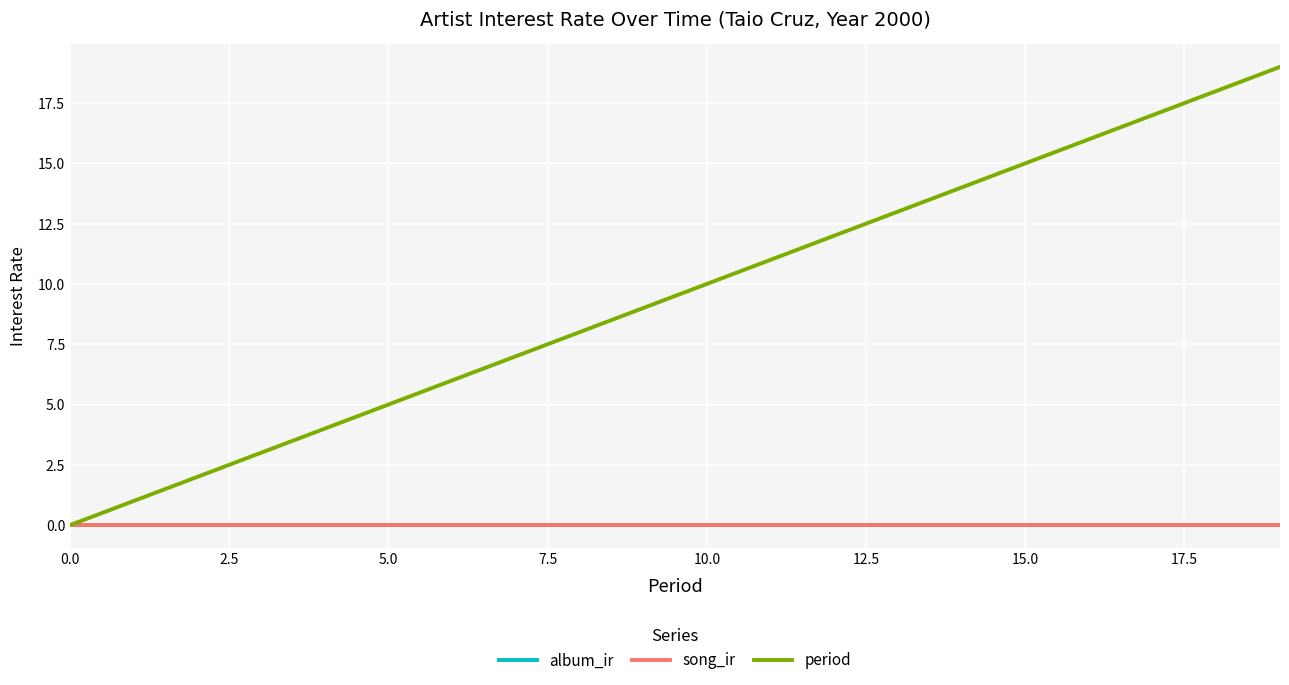

Does the chart have visible grid lines?

Yes